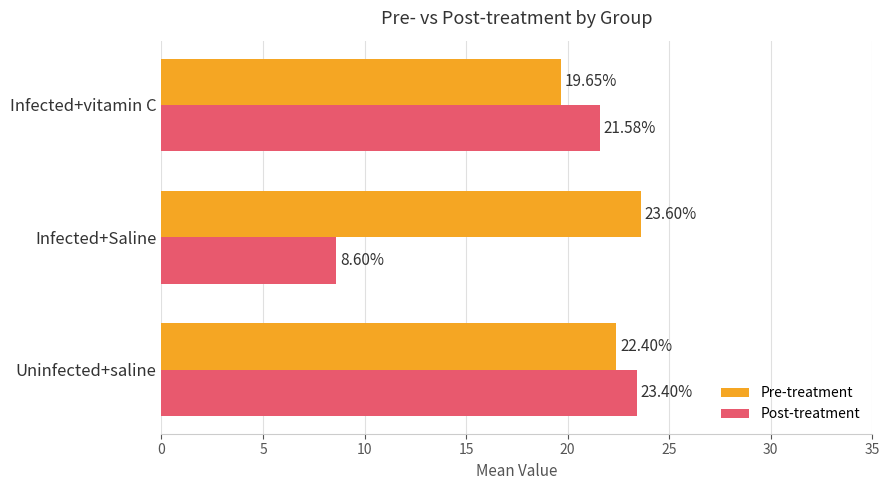

At which label is Pre-treatment closest to 21?

Infected+vitamin C